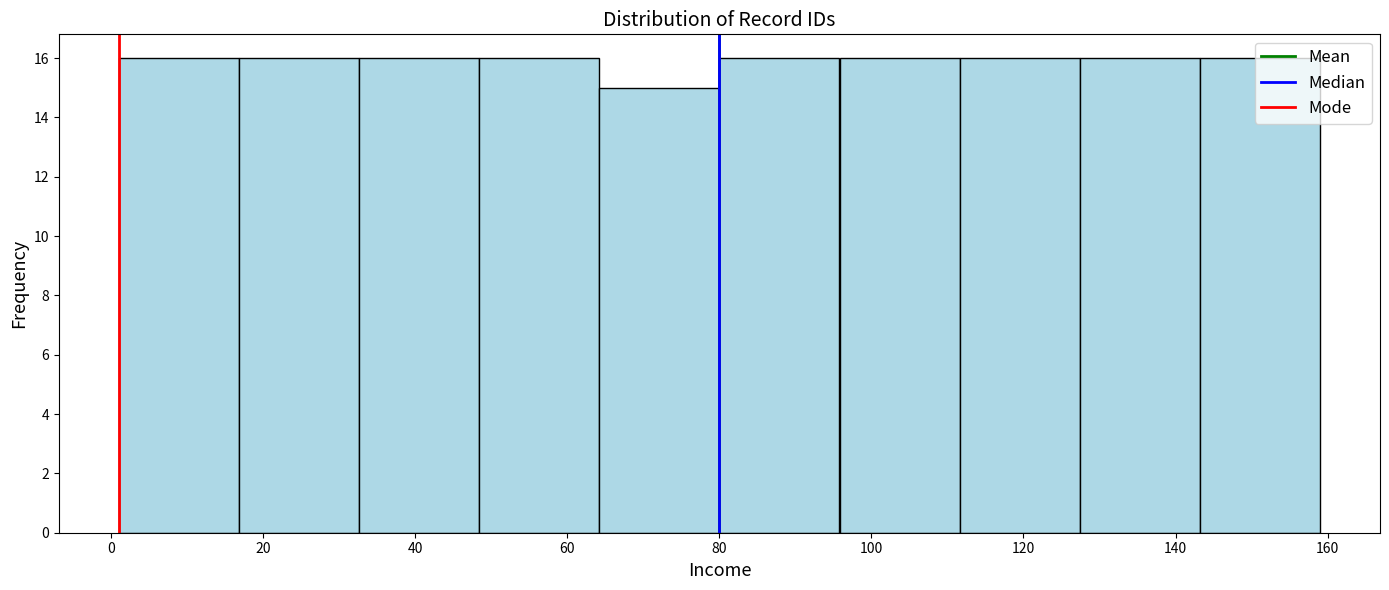

Reading left to right, transcribe this chart: for each bar, give the range it covers on the x-axis and its height. Neither the bar edges nor the heights are printed on the chart, so give them approximately, as read against the axes.

1.0 to 16.8: 16
16.8 to 32.6: 16
32.6 to 48.4: 16
48.4 to 64.2: 16
64.2 to 80.0: 15
80.0 to 95.8: 16
95.8 to 111.6: 16
111.6 to 127.4: 16
127.4 to 143.2: 16
143.2 to 159.0: 16